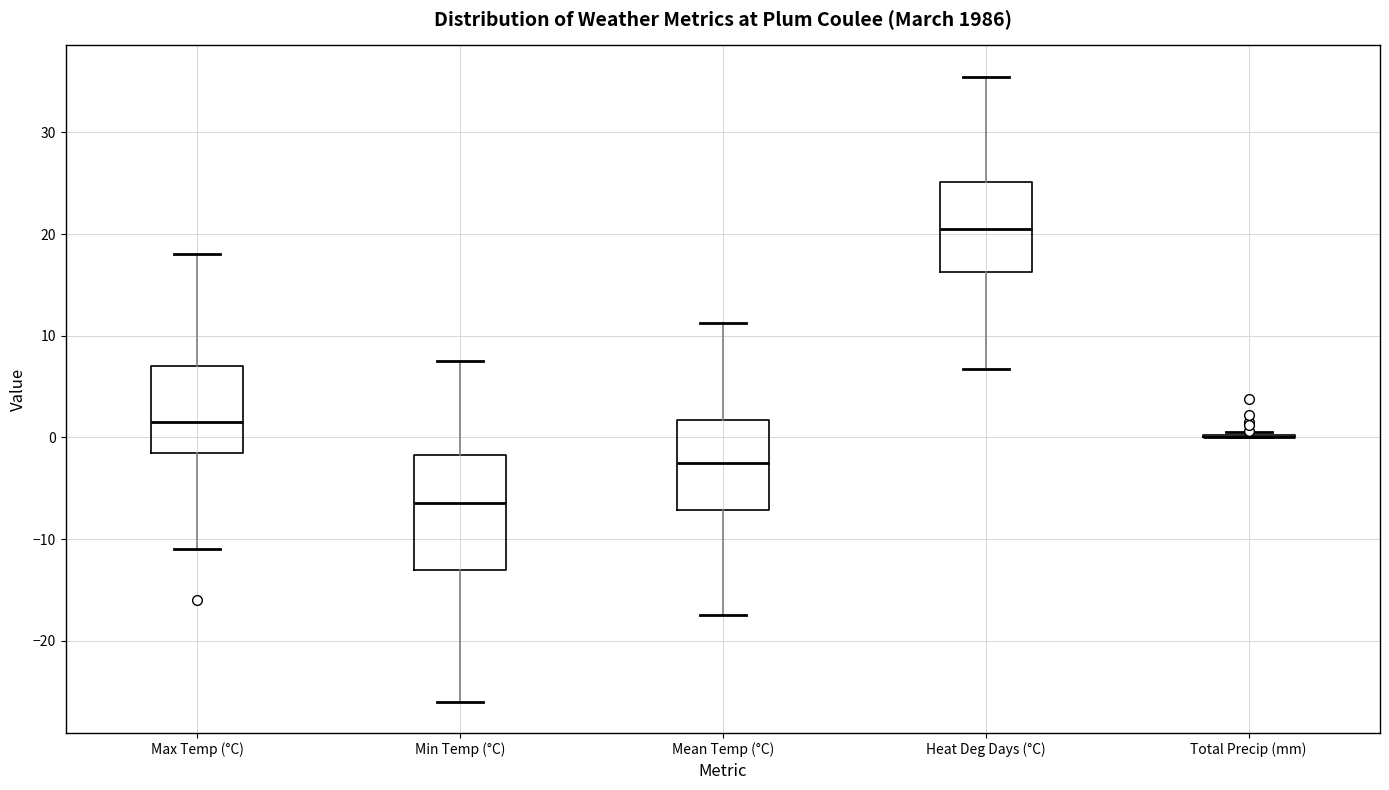

Which box is the tallest, from its lower edge to its upper edge?

Min Temp (°C)